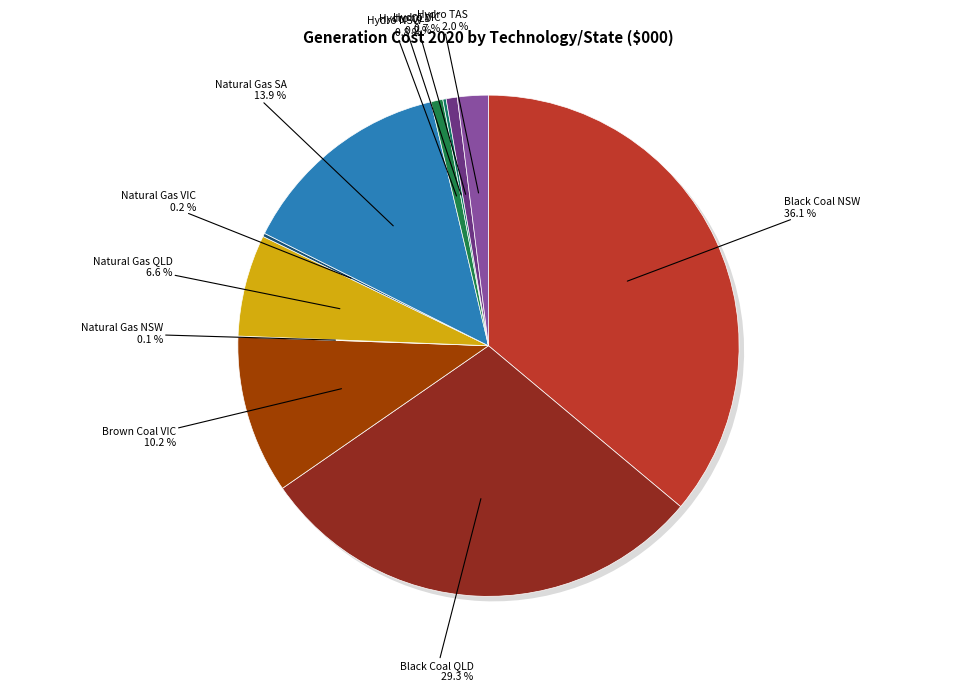

True or false: Hydro VIC accounts for 1% of the total.

True